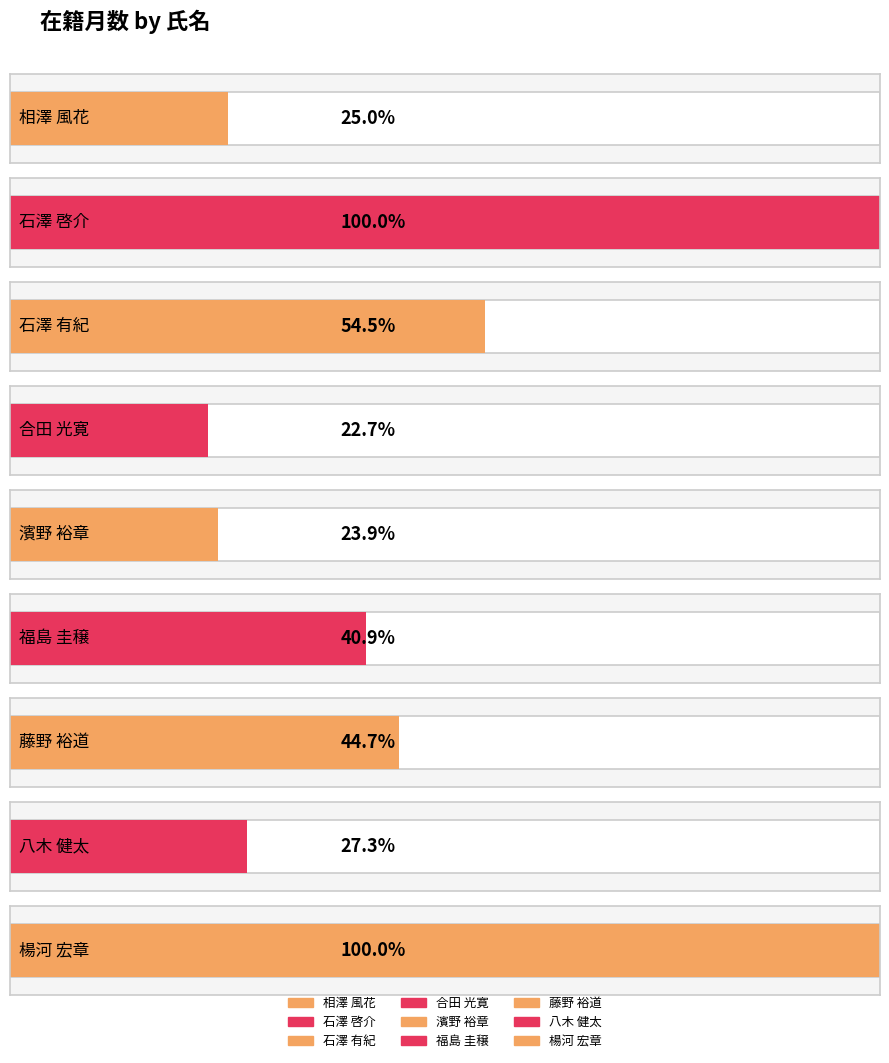

Reading left to right, transcribe all the data shown in this chart.

66	264	144	60	63	108	118	72	264